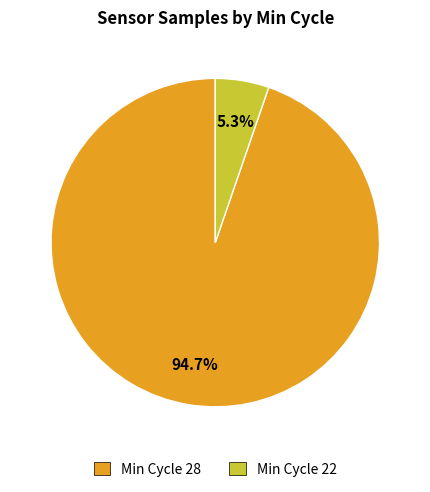

Rank the categories by value from lowest to highest.

Min Cycle 22, Min Cycle 28